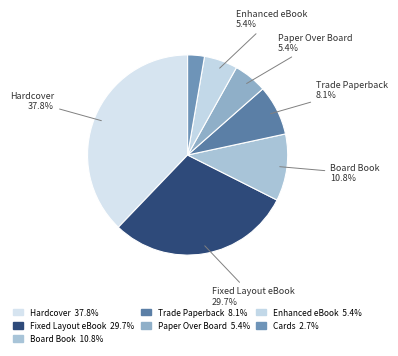

Count the number of slices in the pie.

7